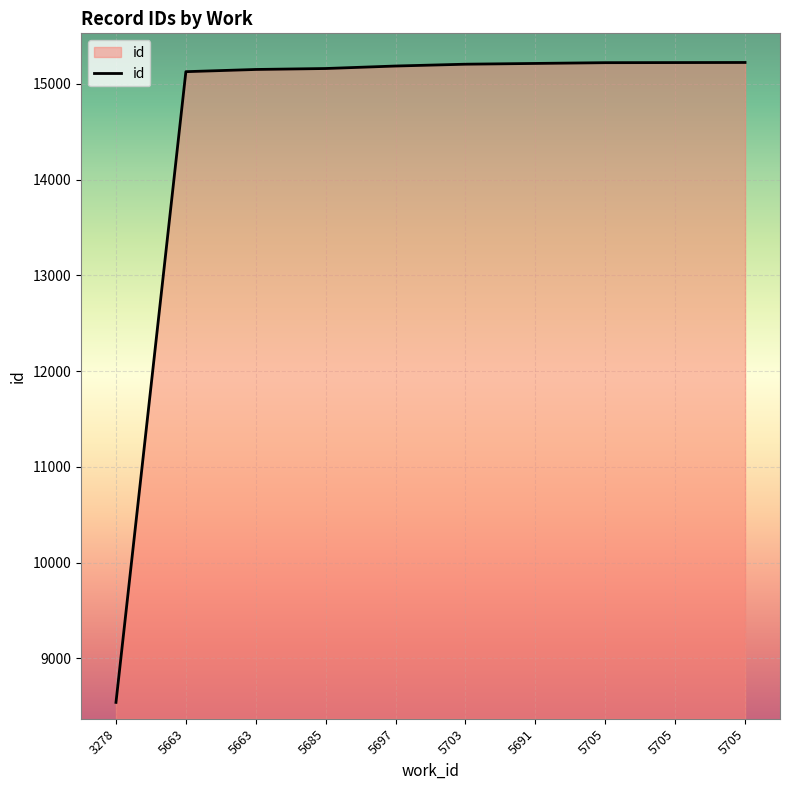

The value at 5663 is 15150. True or false?

True